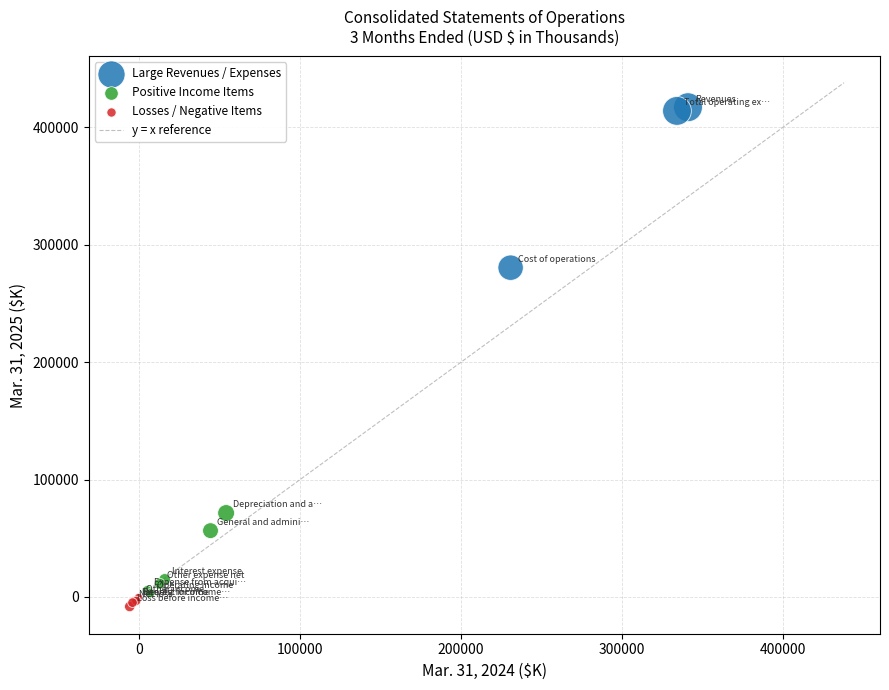

Which series has the largest Y range (max minus min)?

Large Revenues / Expenses